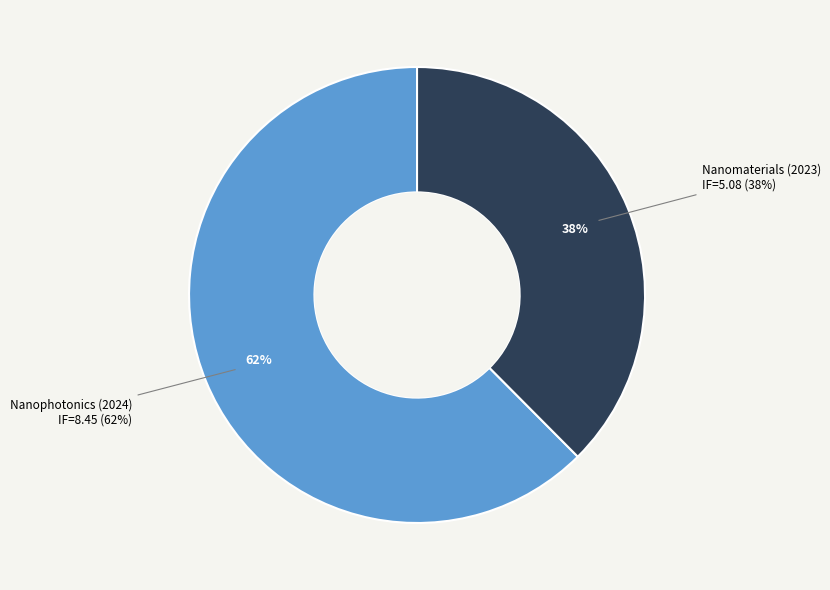

Is there a majority slice in this chart?

Yes